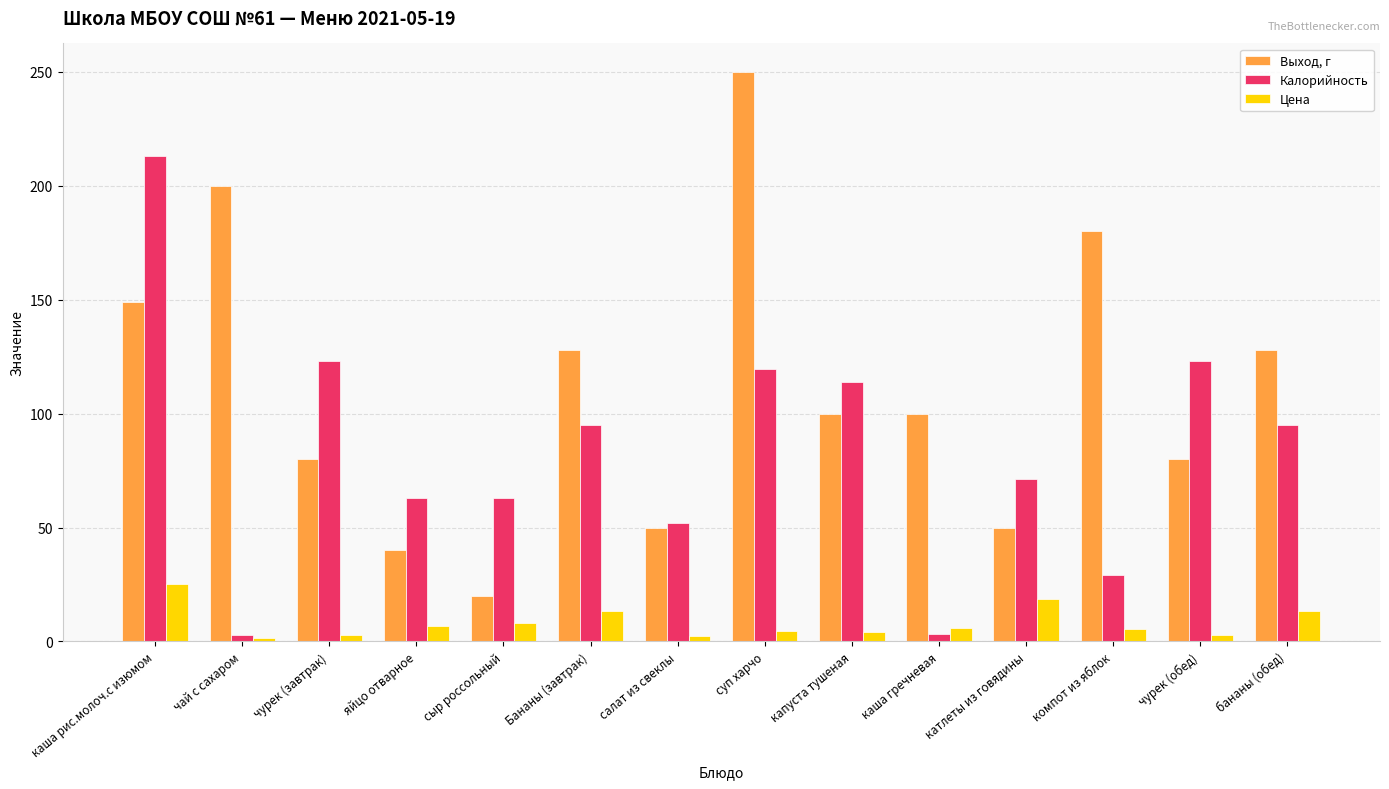

At which label does Выход, г reach its minimum?

сыр россольный